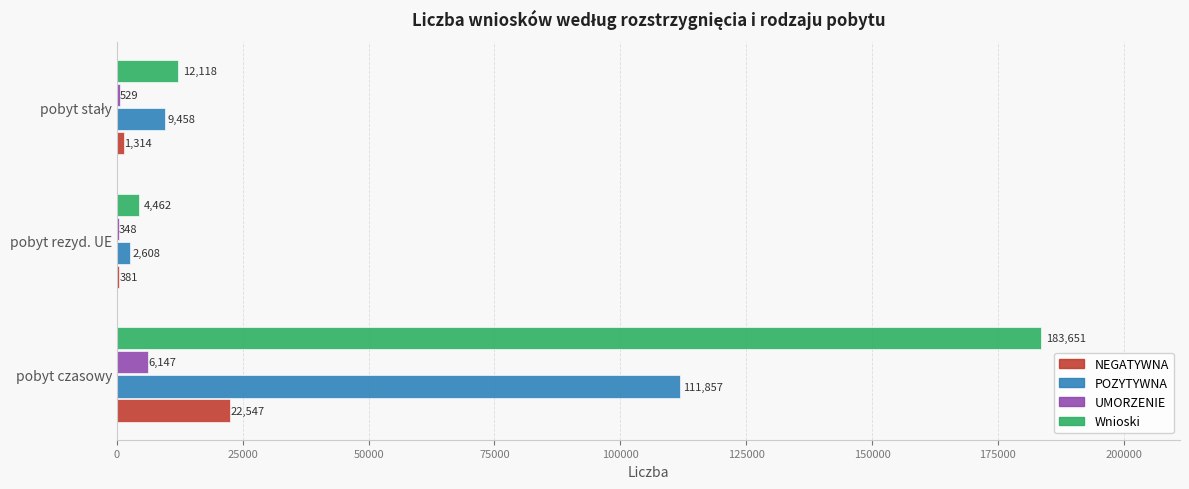

What is the approximate value of NEGATYWNA at pobyt rezyd. UE, to the nearest 10?

380